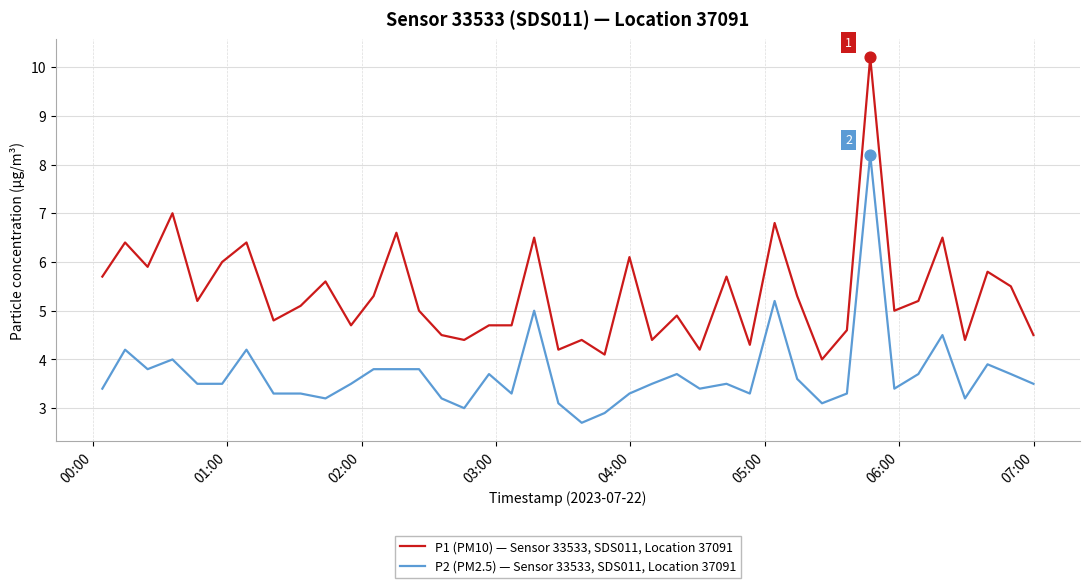

Which series has the widest spread of values?

P1 (PM10) — Sensor 33533, SDS011, Location 37091